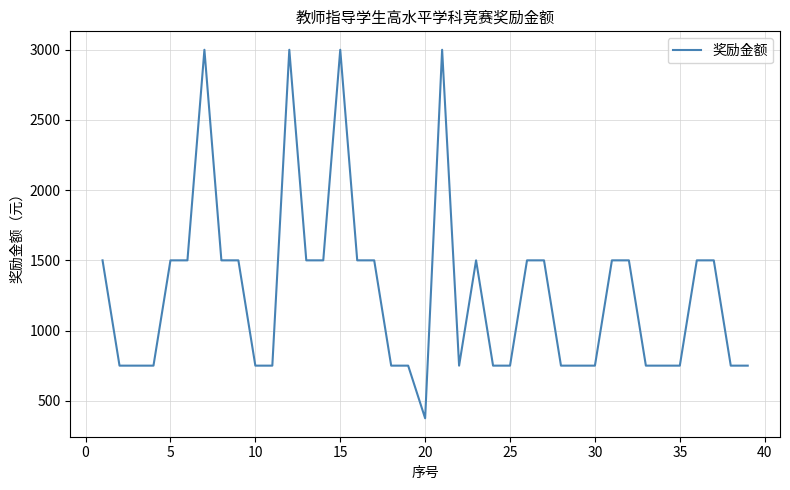

How many values are between 750 and 1500?

34